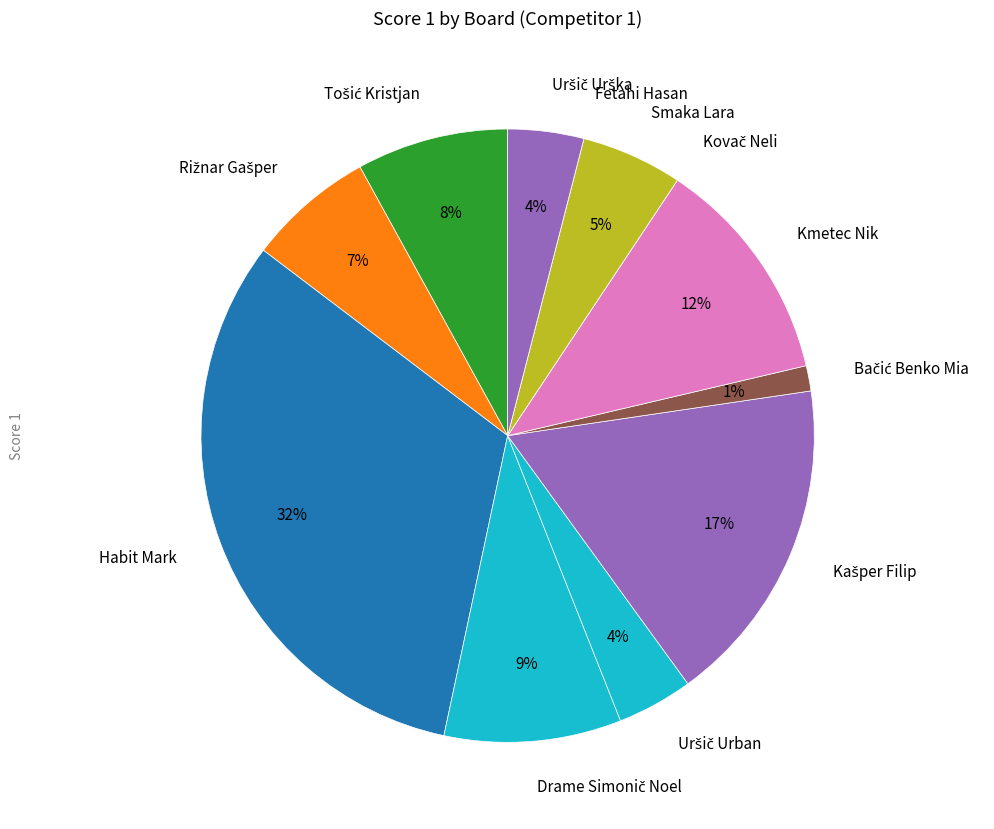

The Smaka Lara slice represents 5% of the pie. True or false?

True